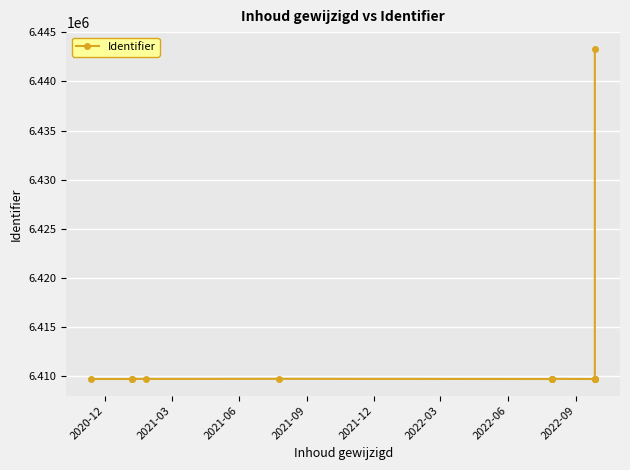

Does the chart display data point markers on the line(s)?

Yes